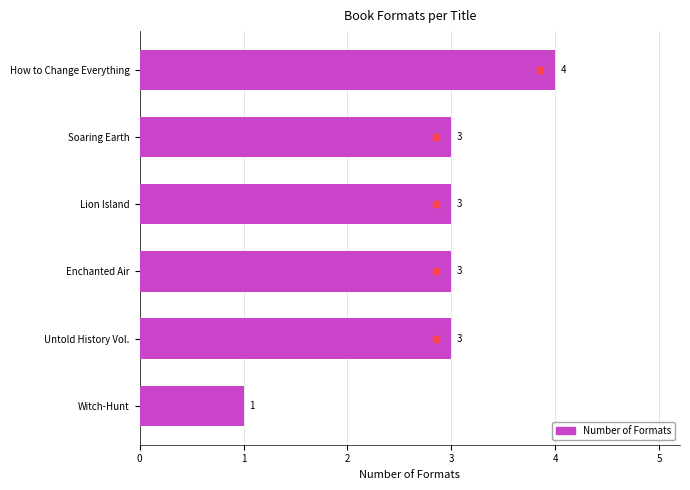

Reading top to bottom, what are all the values shown in this chart?

4	3	3	3	3	1